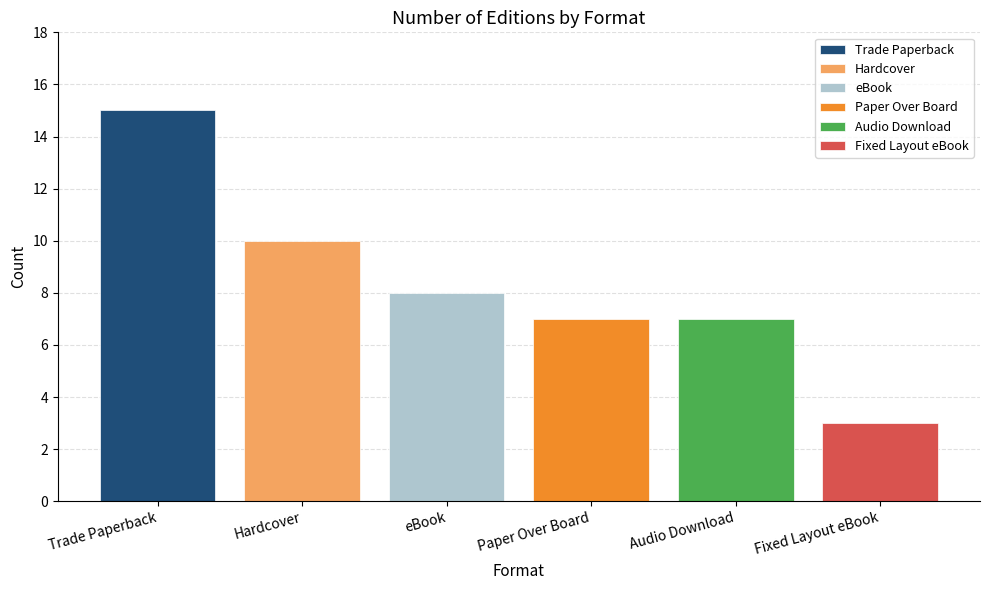

Count the number of data series in this chart.

6